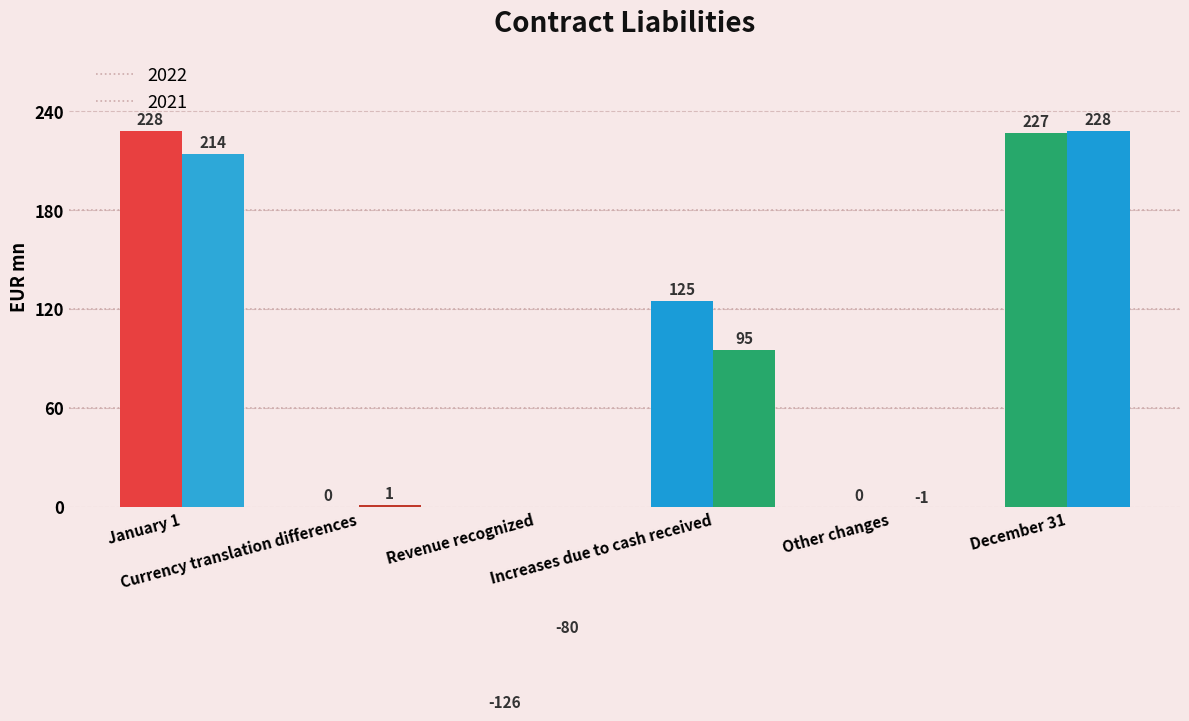

Which series has the largest range (max minus min)?

2022